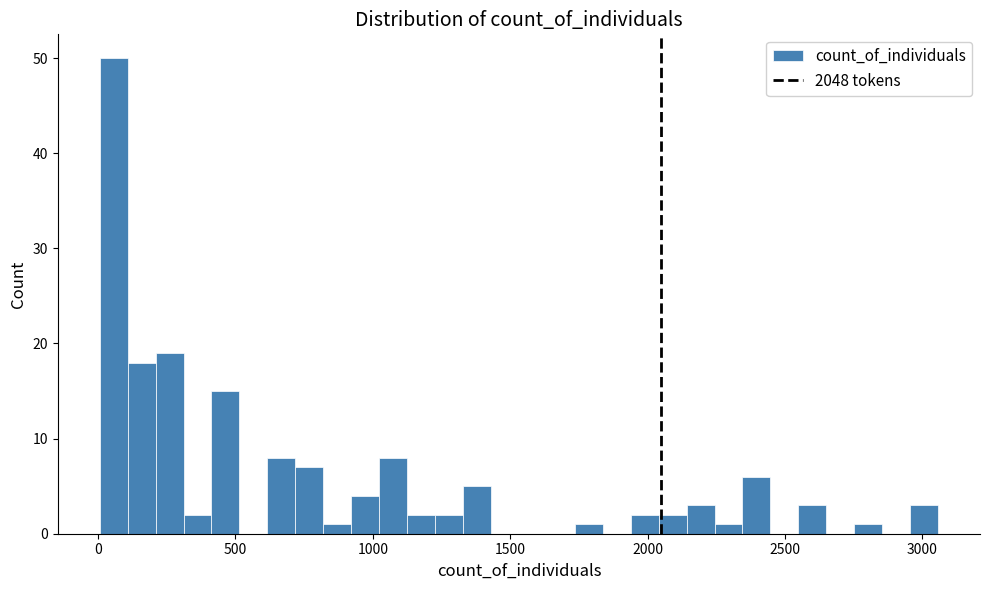

Around what value on the x-axis is the tallest bar? Give the approximate position of its centre, as read against the axis.

50